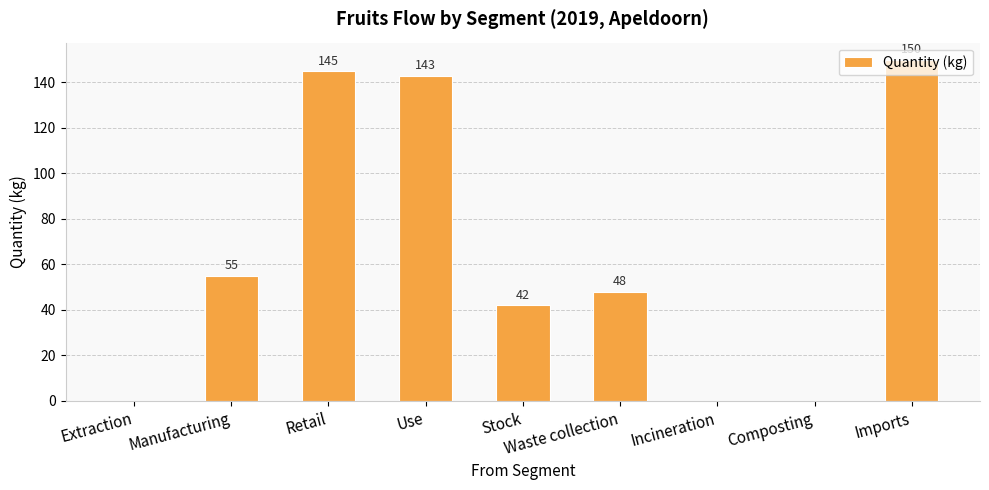

How many categories are shown in the chart?

9